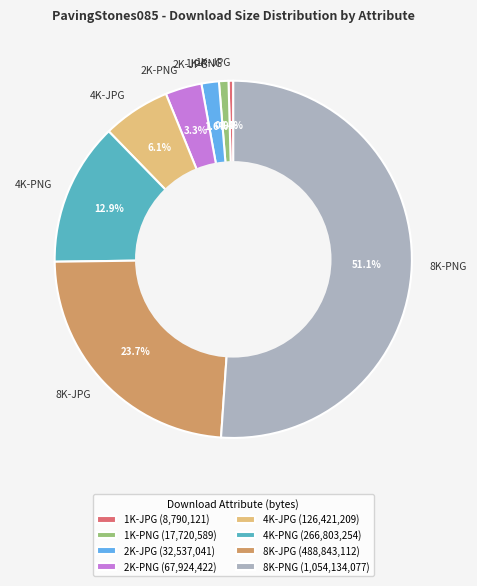

To the nearest percent, what percentage of the pie is 4K-JPG?

6%